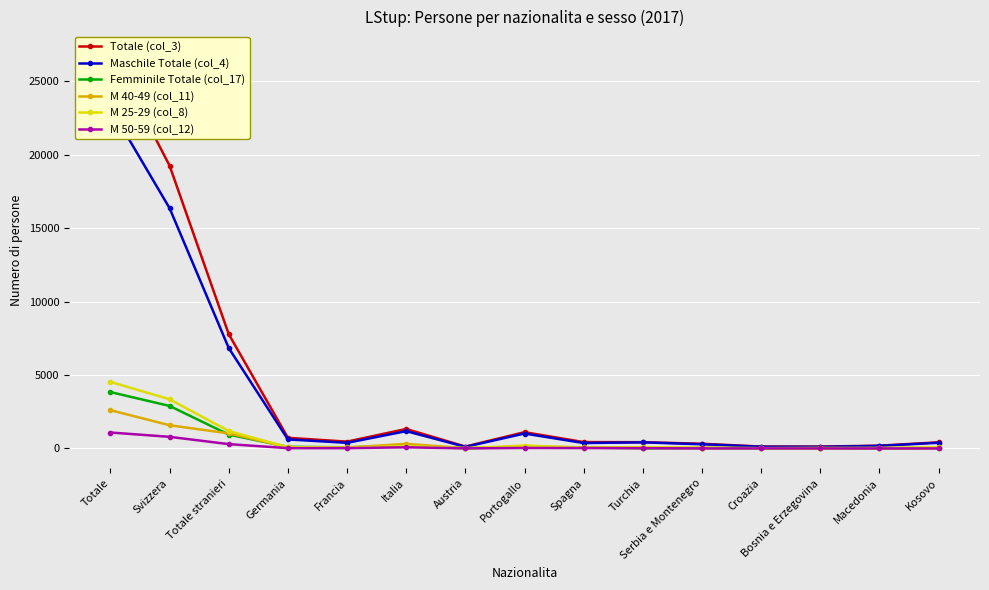

What is the value of the M 25-29 (col_8) point at the 10th from the left?

86